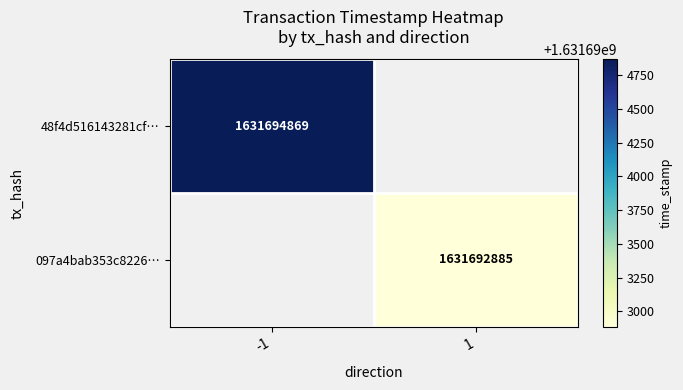

The value of 48f4d516143281cf… at -1 is 1631694869. True or false?

True